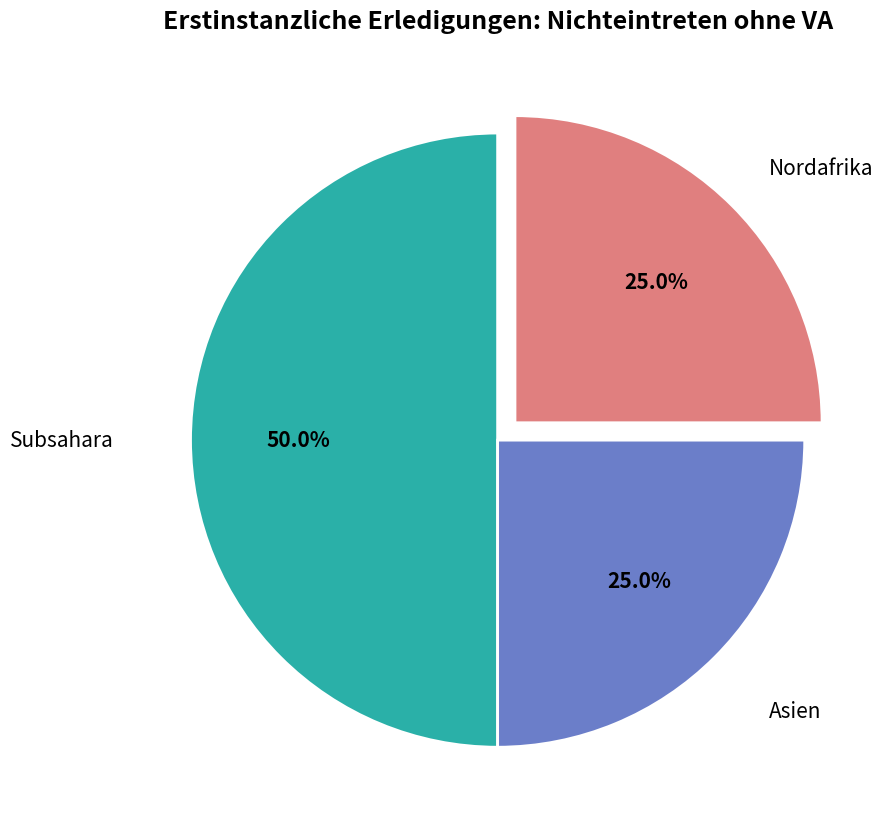

How many slices are in this pie chart?

3